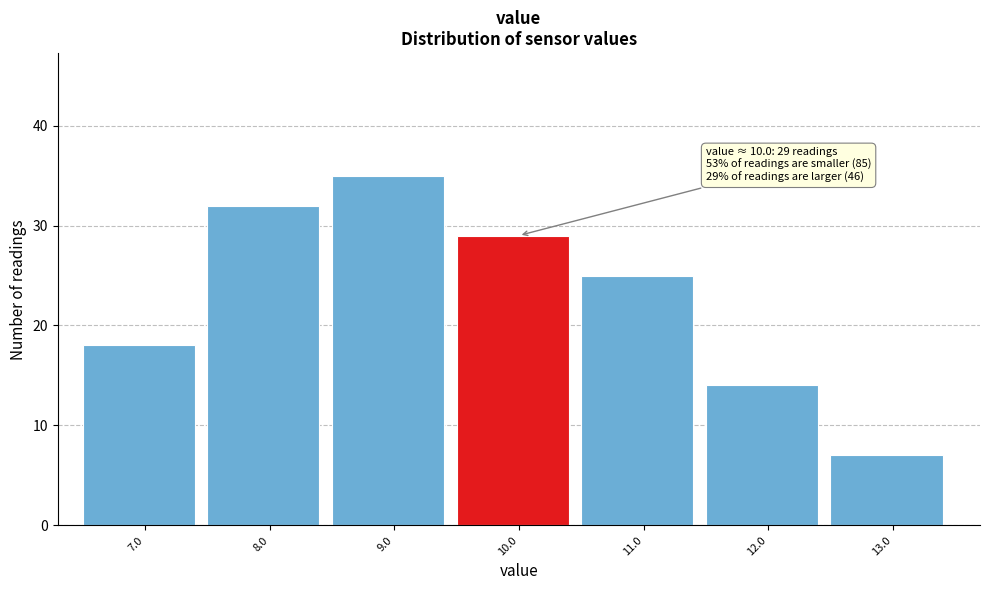

Reading left to right, list all the values displayed in this chart.

7.0=18	8.0=32	9.0=35	10.0=29	11.0=25	12.0=14	13.0=7